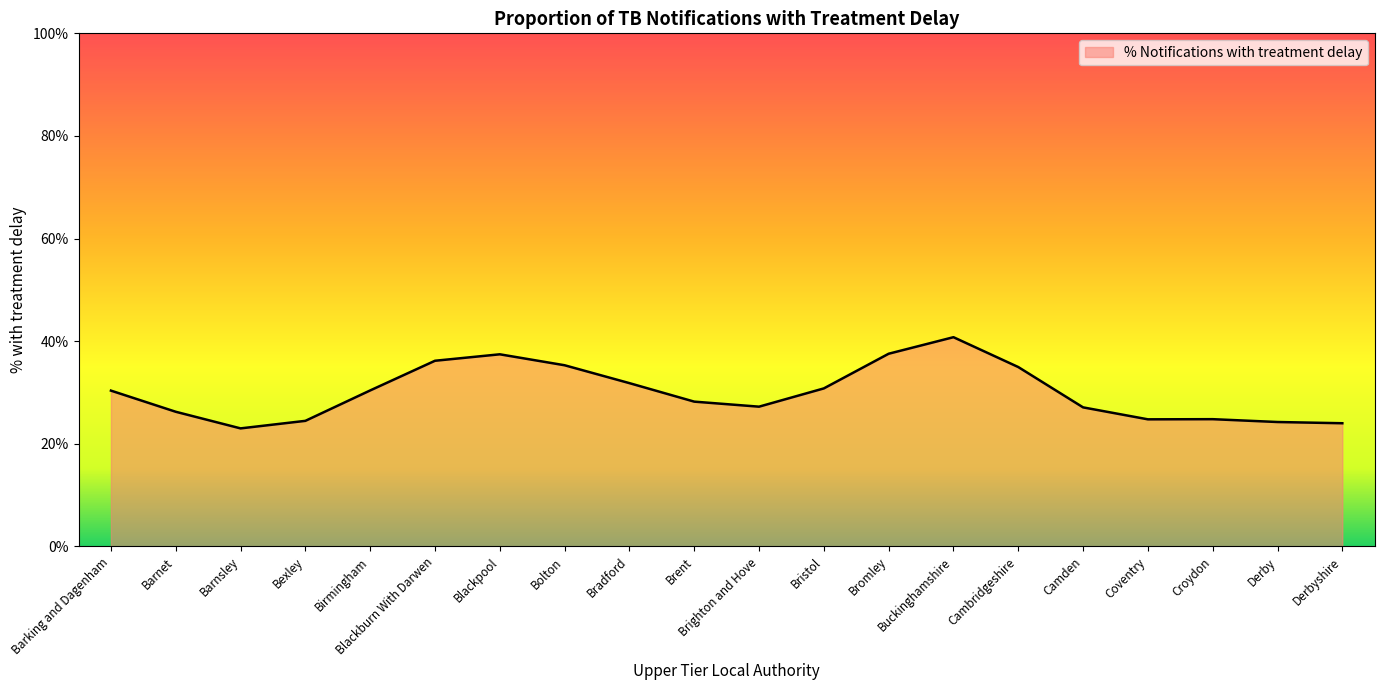

What is the change in value from Bolton to Derbyshire?

-11.3